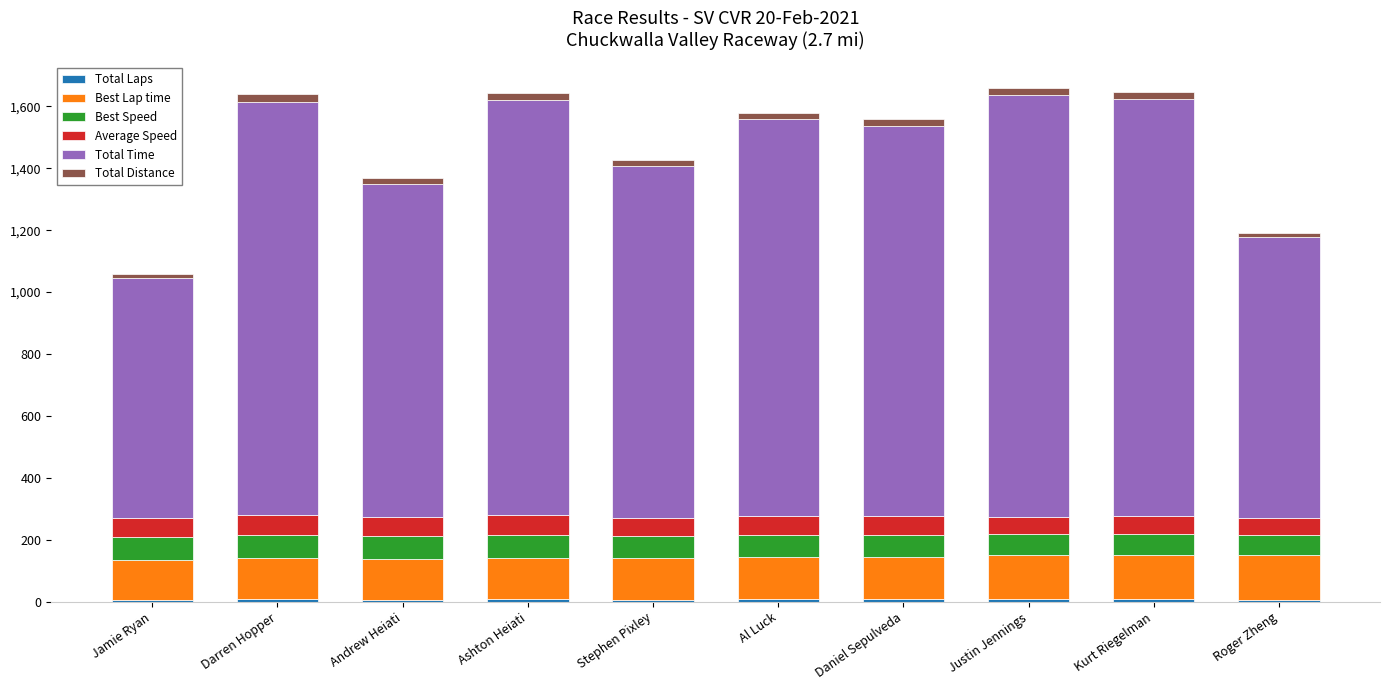

What is the sum of the Best Speed values at Daniel Sepulveda and Kurt Riegelman?

137.1